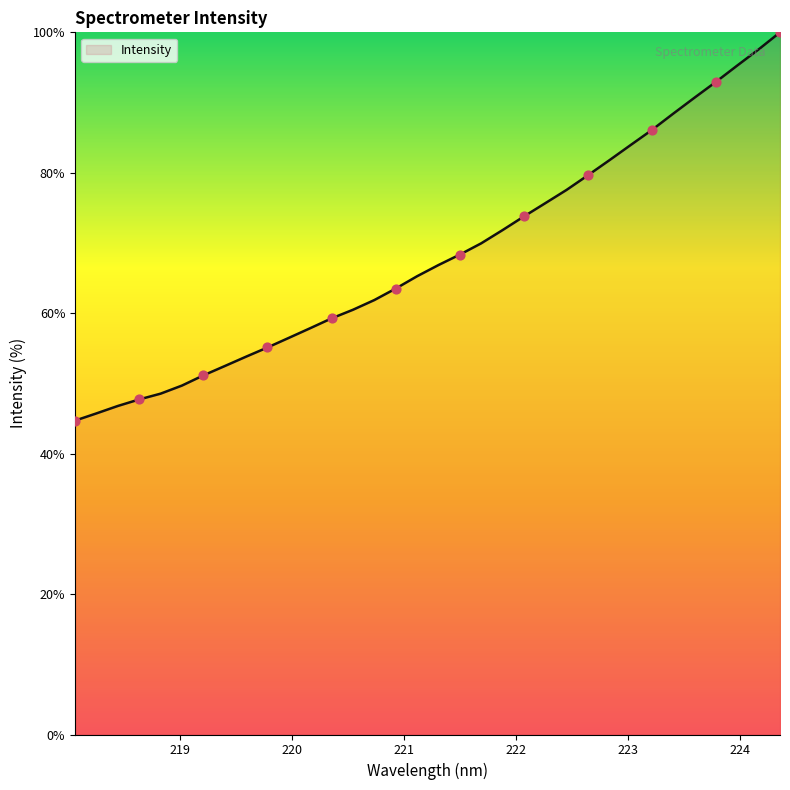

What is the difference between the maximum and minimum values?

55.3